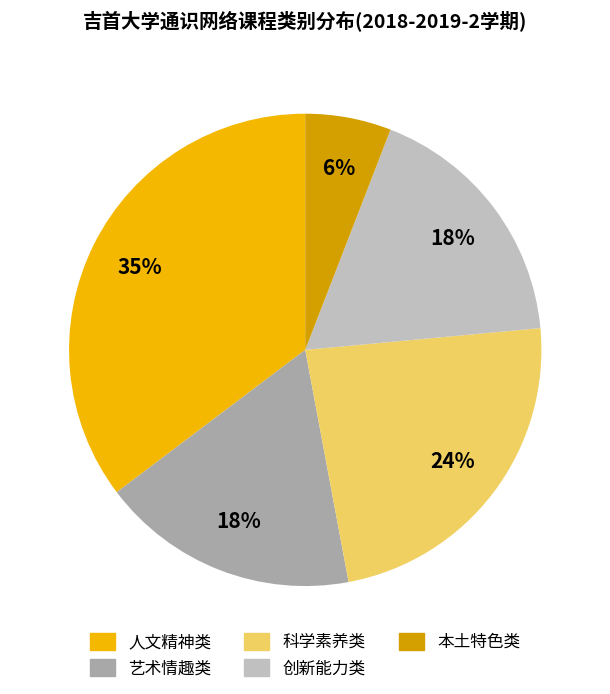

True or false: 科学素养类 accounts for 14% of the total.

False